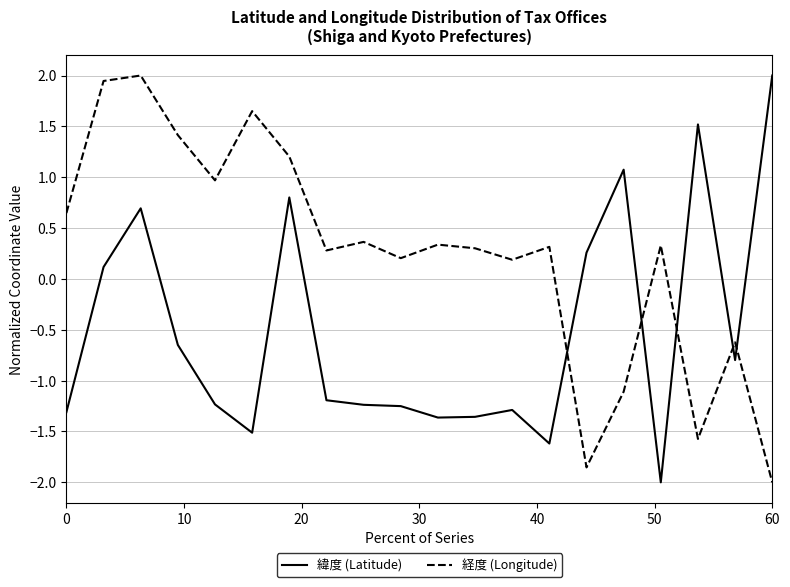

What is the maximum value for 経度 (Longitude)?

2.0